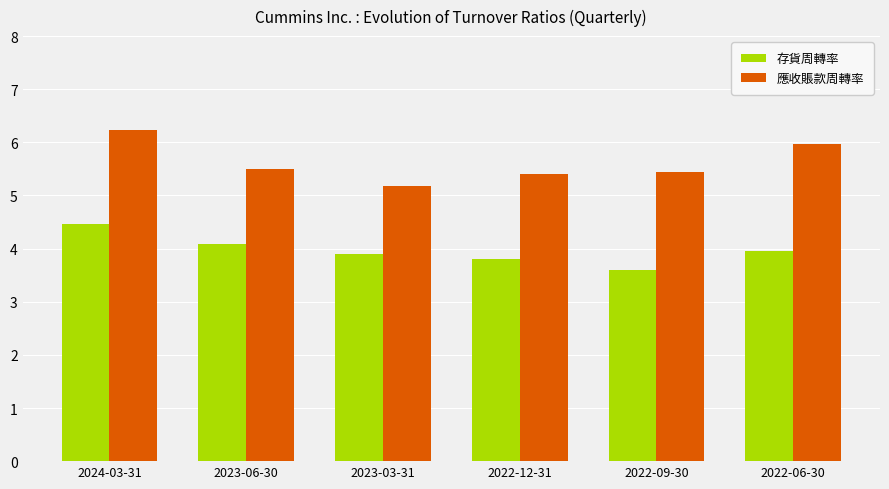

What is the difference between the second highest and second lowest values in the 應收賬款周轉率 series?

0.6